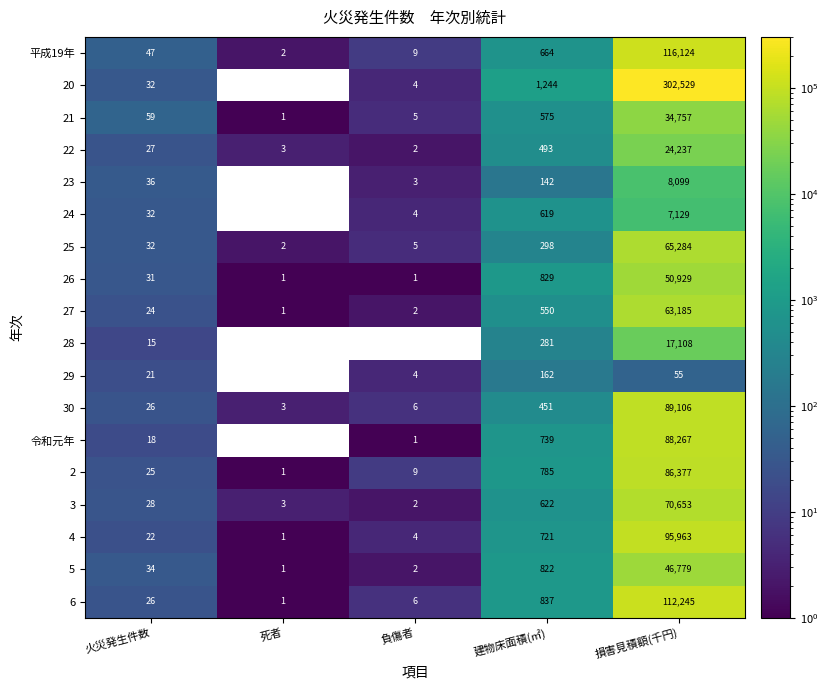

What is the average value of the 27 series?

12752